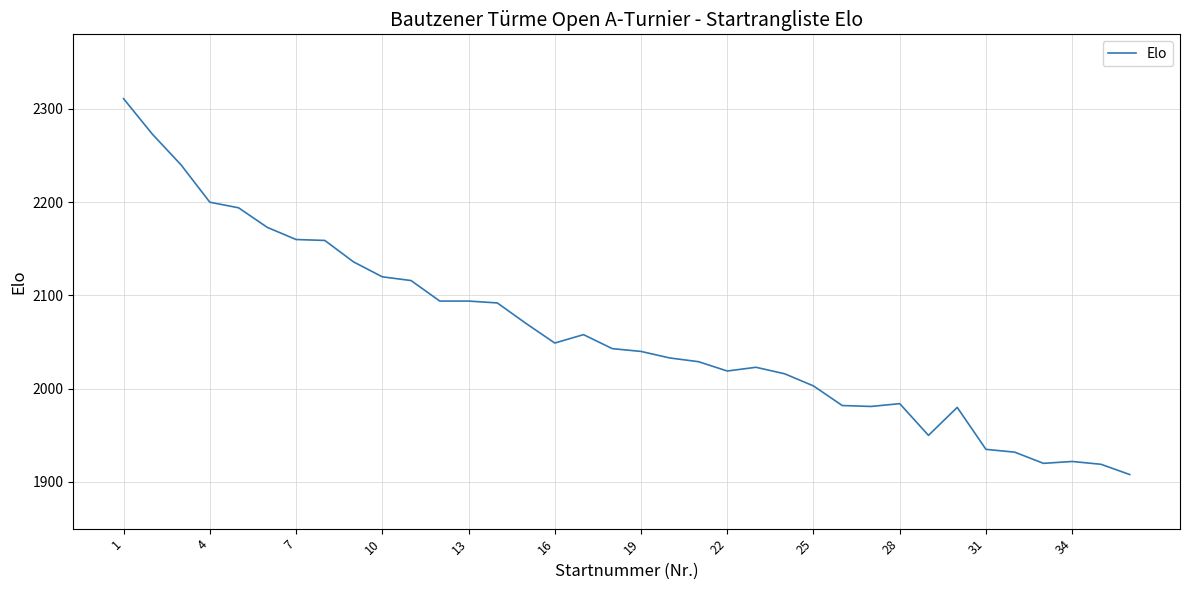

What is the greatest value displayed?

2311